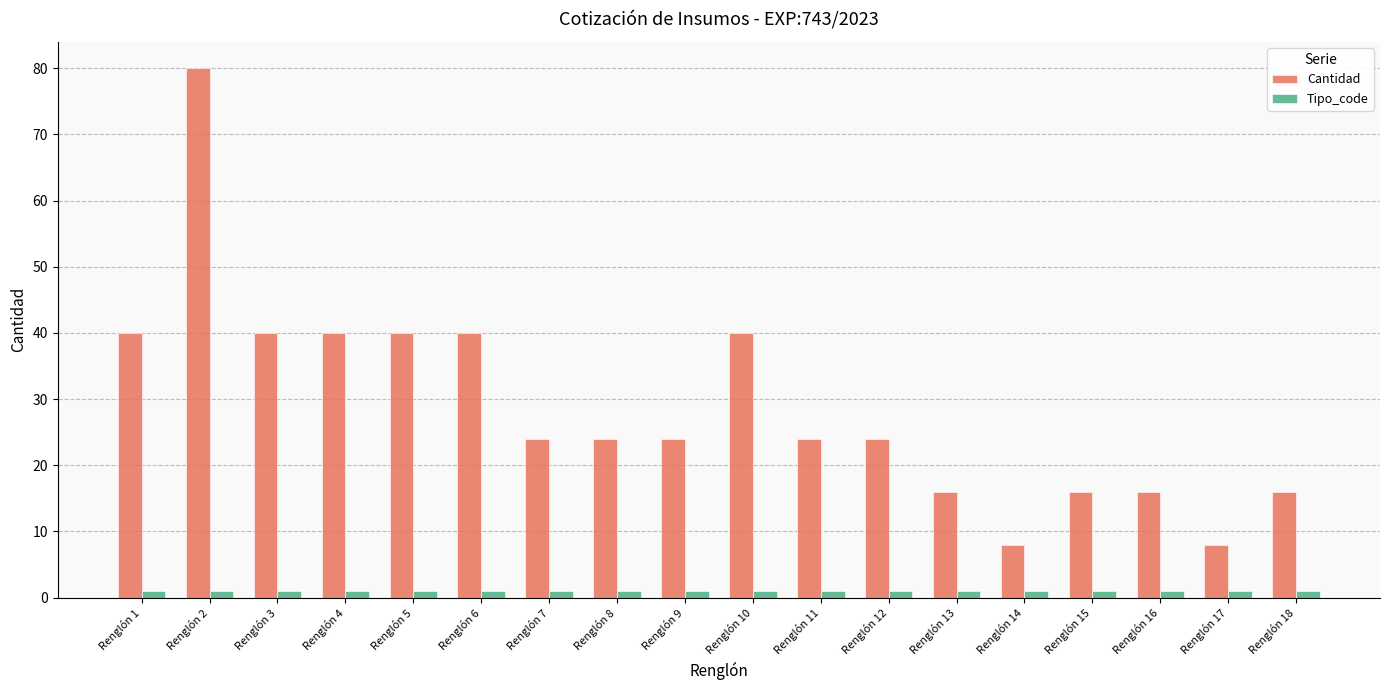

How many Cantidad values are between 16 and 40?

15